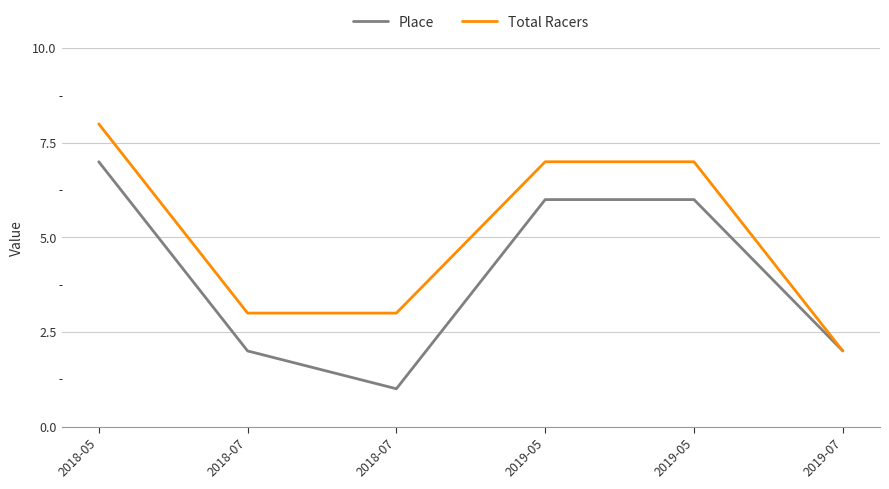

Does the chart have visible grid lines?

Yes